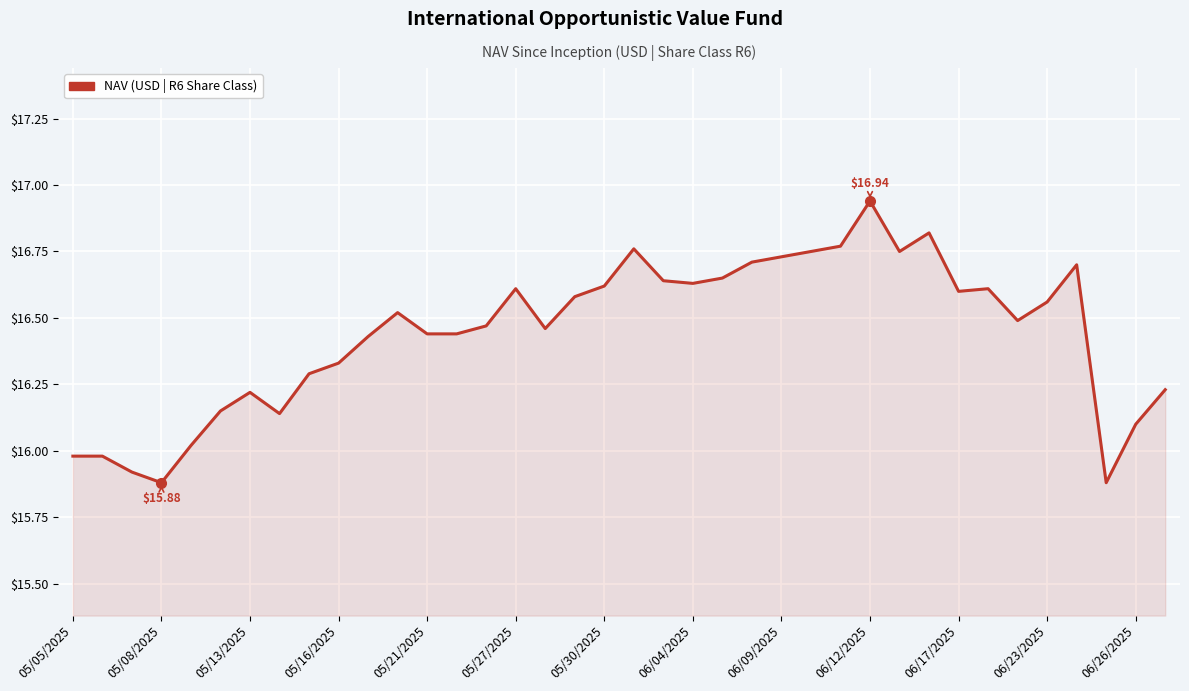

What is the difference between the maximum and minimum values?

1.1